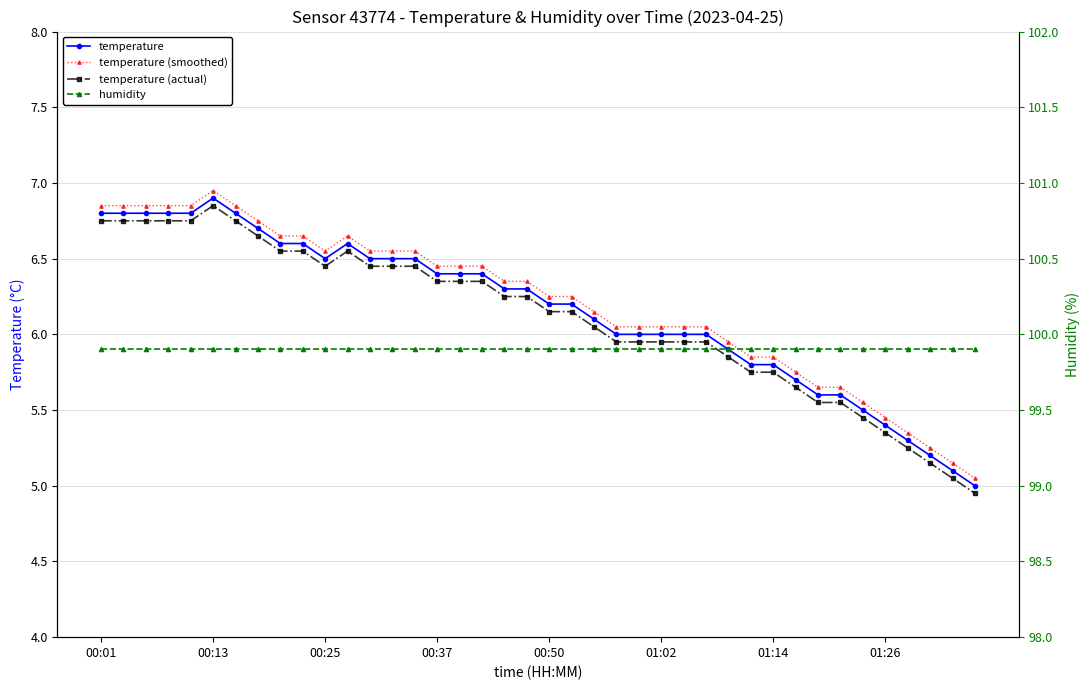

Reading left to right, what are all the values shown in this chart?

temperature: 6.8	6.8	6.8	6.8	6.8	6.9	6.8	6.7	6.6	6.6	6.5	6.6	6.5	6.5	6.5	6.4	6.4	6.4	6.3	6.3	6.2	6.2	6.1	6.0	6.0	6.0	6.0	6.0	5.9	5.8	5.8	5.7	5.6	5.6	5.5	5.4	5.3	5.2	5.1	5.0
temperature (smoothed): 6.8	6.8	6.8	6.8	6.8	7.0	6.8	6.8	6.6	6.6	6.5	6.6	6.5	6.5	6.5	6.5	6.5	6.5	6.3	6.3	6.2	6.2	6.1	6.0	6.0	6.0	6.0	6.0	6.0	5.8	5.8	5.8	5.6	5.6	5.5	5.5	5.3	5.2	5.1	5.0
temperature (actual): 6.8	6.8	6.8	6.8	6.8	6.9	6.8	6.7	6.5	6.5	6.5	6.5	6.5	6.5	6.5	6.4	6.4	6.4	6.2	6.2	6.2	6.2	6.0	6.0	6.0	6.0	6.0	6.0	5.9	5.8	5.8	5.7	5.5	5.5	5.5	5.4	5.2	5.2	5.0	5.0
humidity: 99.9	99.9	99.9	99.9	99.9	99.9	99.9	99.9	99.9	99.9	99.9	99.9	99.9	99.9	99.9	99.9	99.9	99.9	99.9	99.9	99.9	99.9	99.9	99.9	99.9	99.9	99.9	99.9	99.9	99.9	99.9	99.9	99.9	99.9	99.9	99.9	99.9	99.9	99.9	99.9